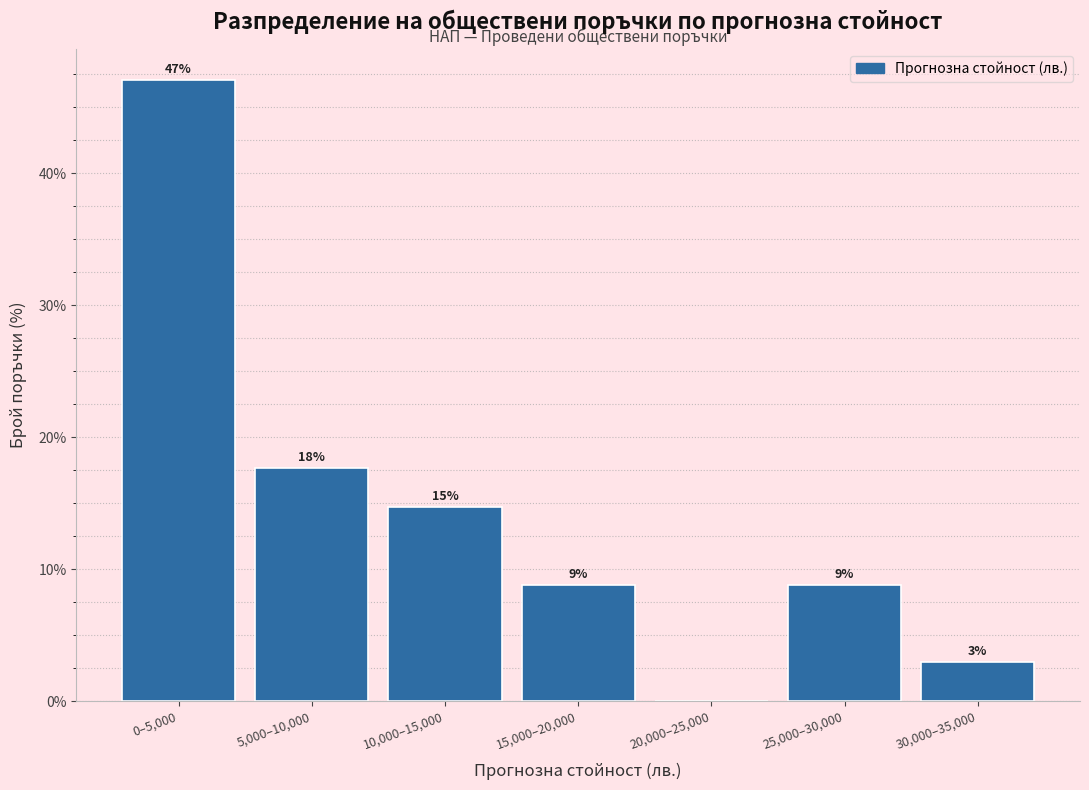

Are the bars horizontal?

No